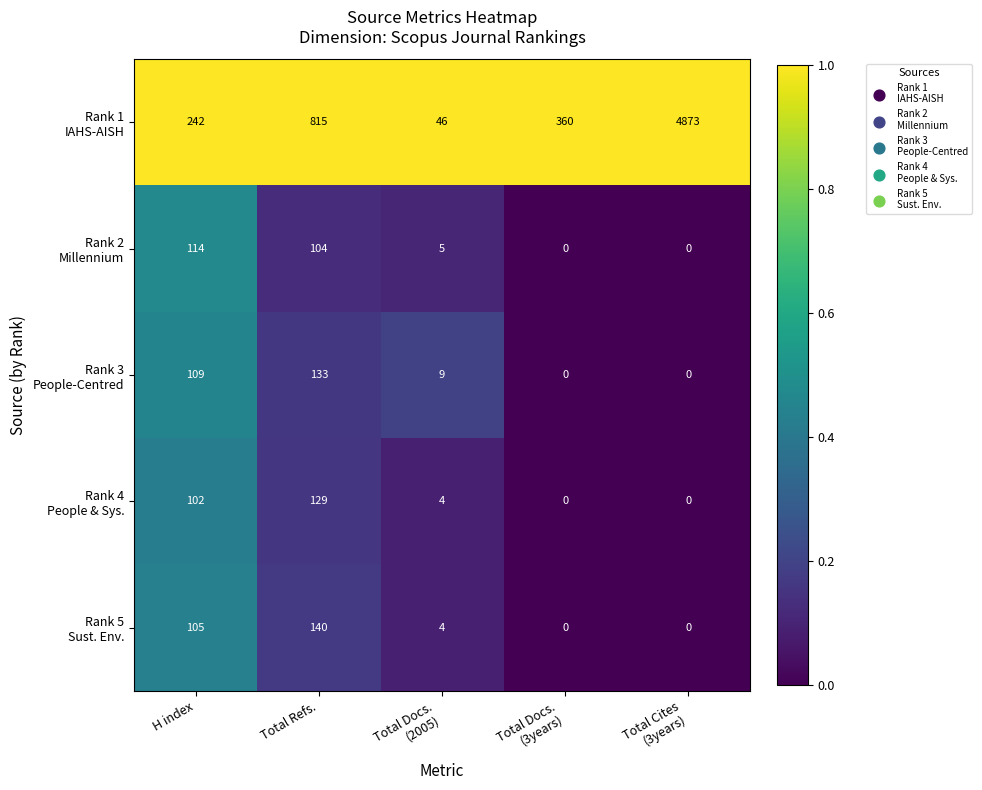

What is the greatest value displayed?

4873